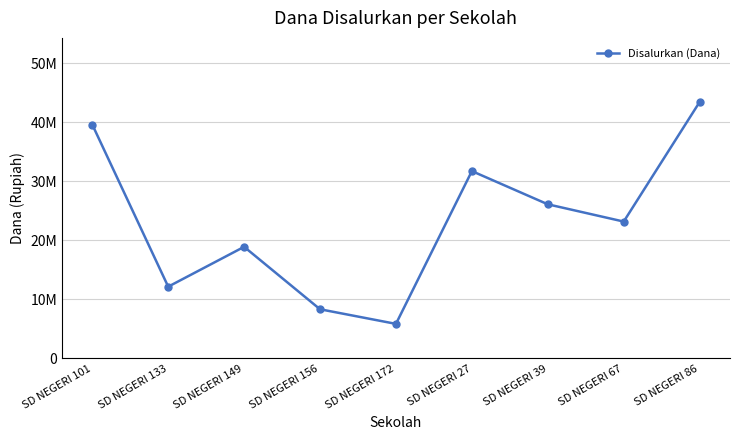

Which category has the highest value across all series?

SD NEGERI 86